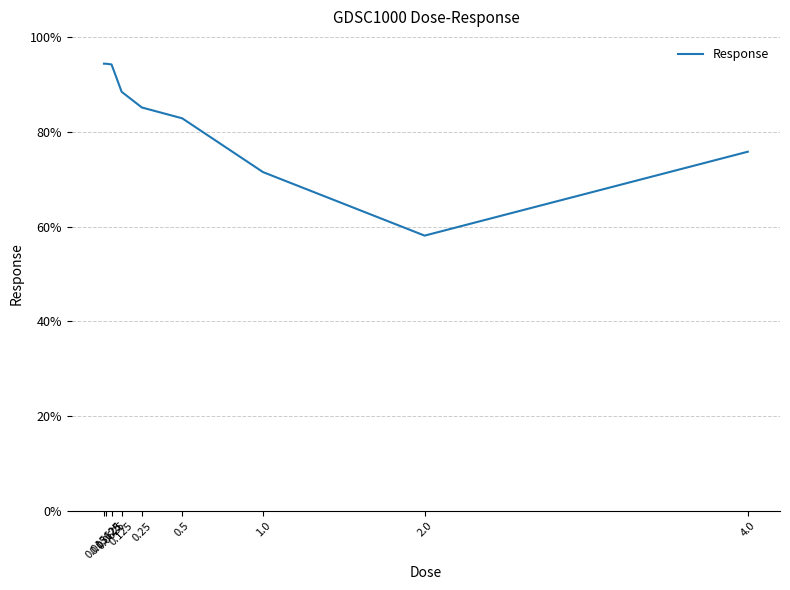

What is the average value?

82.7